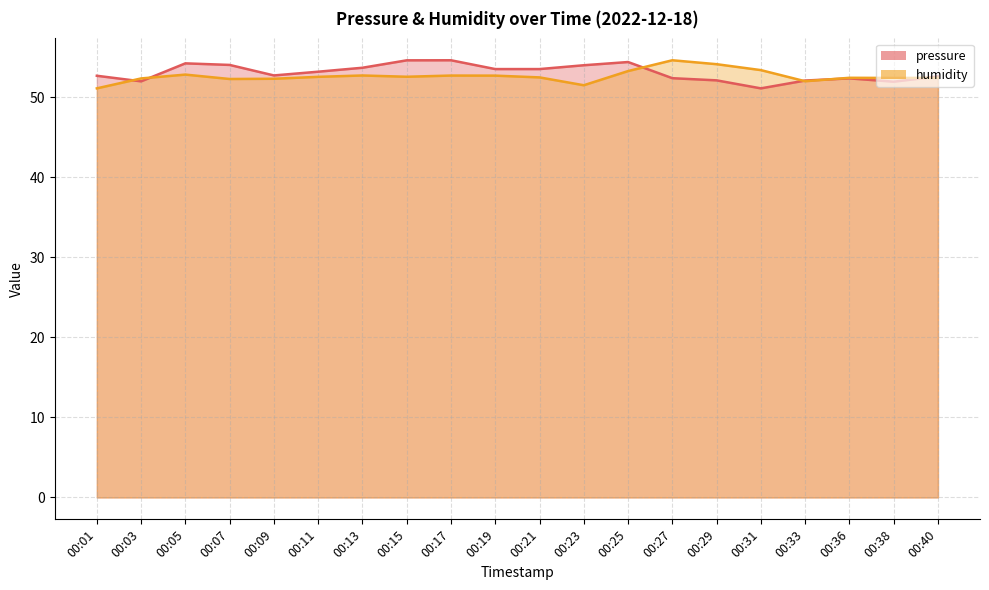

What is the average value of the pressure series?

53.1